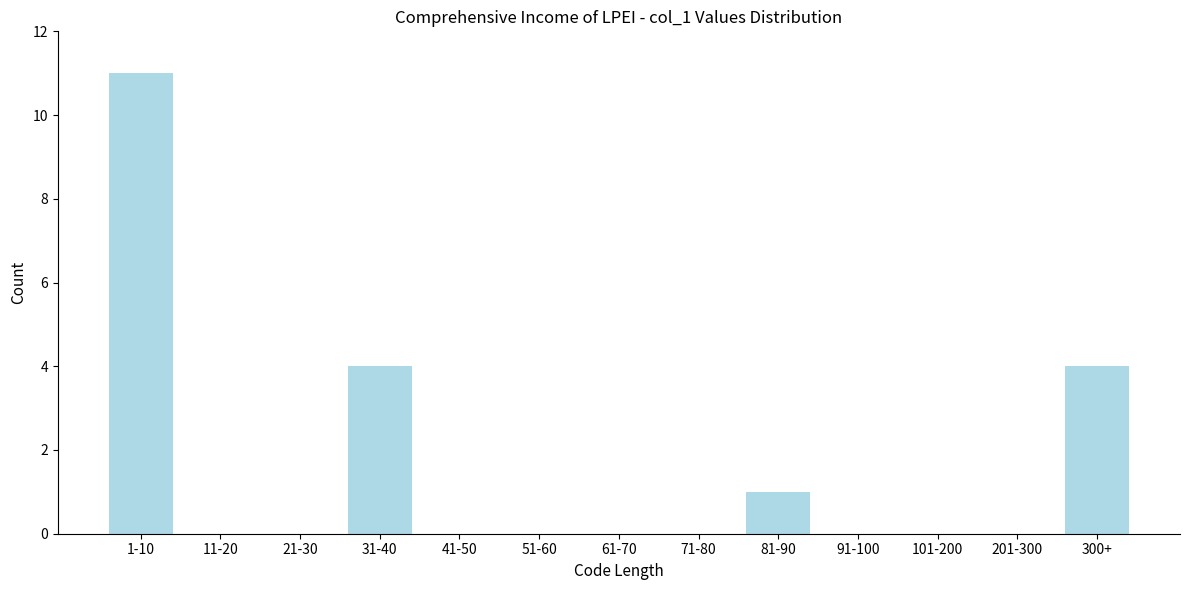

Reading left to right, list all the values displayed in this chart.

1-10=11	11-20=0	21-30=0	31-40=4	41-50=0	51-60=0	61-70=0	71-80=0	81-90=1	91-100=0	101-200=0	201-300=0	300+=4